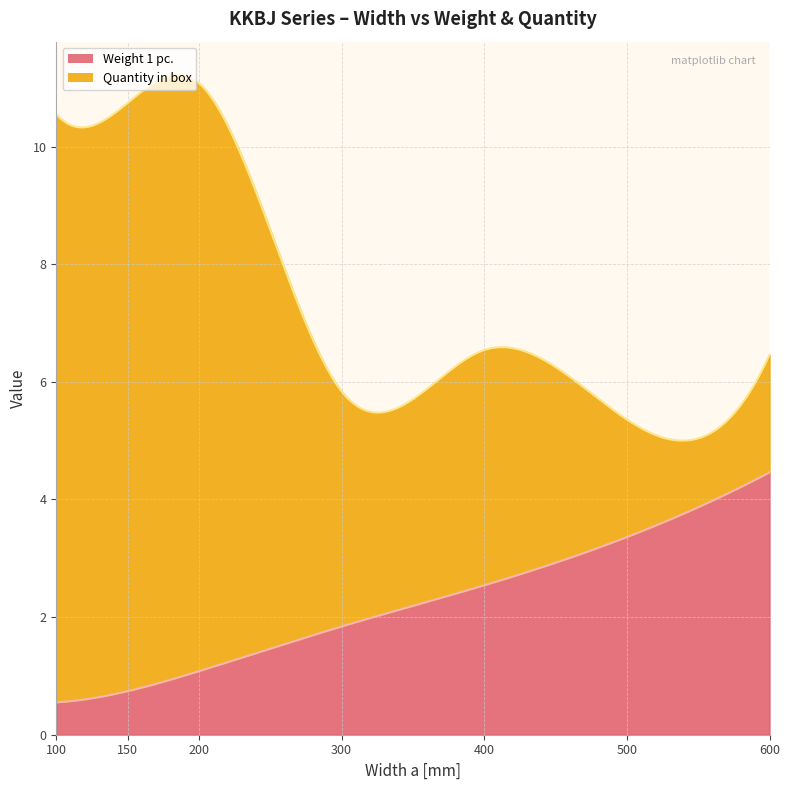

True or false: Quantity in box has a value of 10.0 at 200.

True